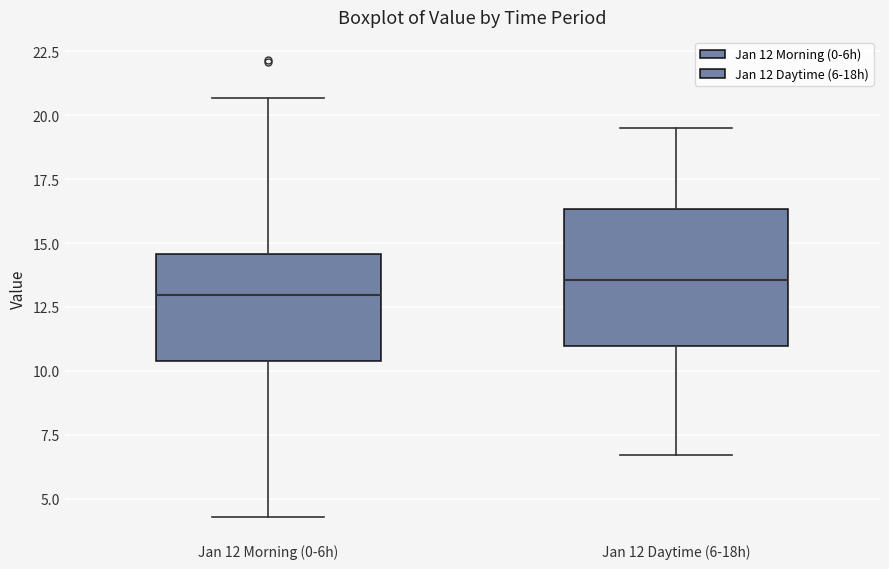

Reading left to right, read every box against the y-axis: the position of its median line, the range the box covers, and the ends of its whiskers. The values are not printed on the chart, so give them approximately, as read against the axis.

Jan 12 Morning (0-6h): median 13.0, box 10.5 to 14.5, whiskers 4.5 to 20.5
Jan 12 Daytime (6-18h): median 13.5, box 11.0 to 16.5, whiskers 6.5 to 19.5